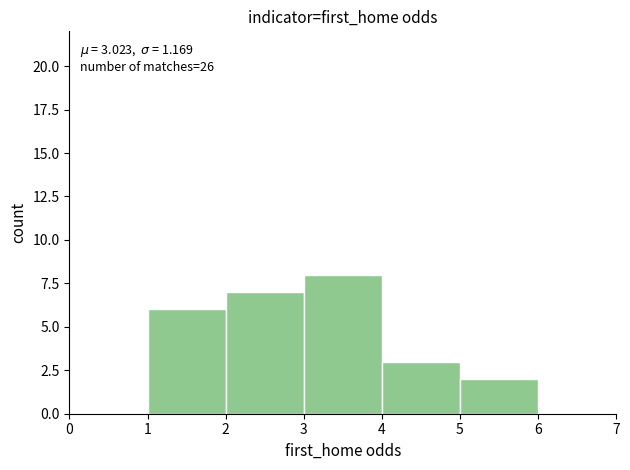

Which range on the x-axis has the tallest bar?

3 to 4